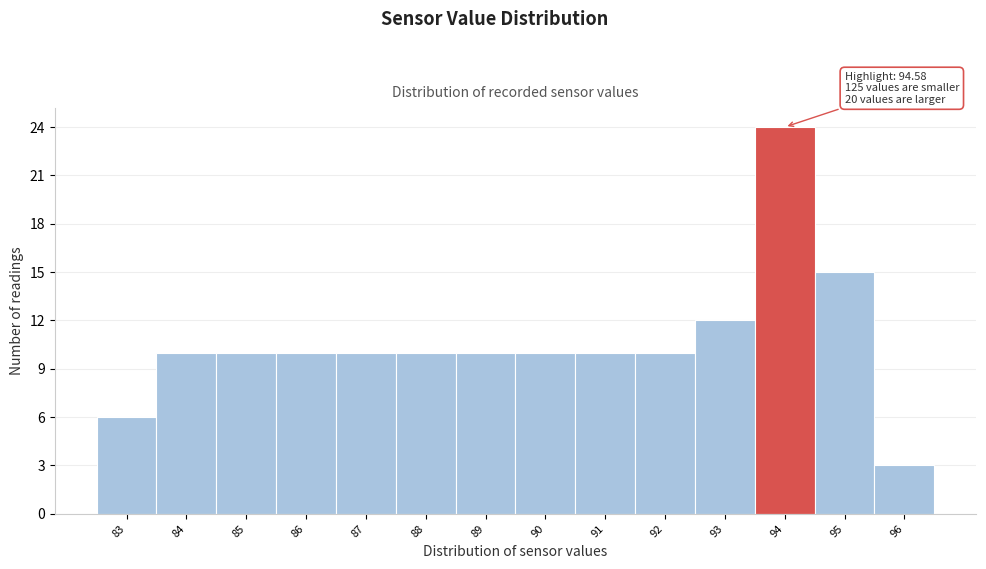

Reading right to left, extract all data points from this chart.

3	15	24	12	10	10	10	10	10	10	10	10	10	6